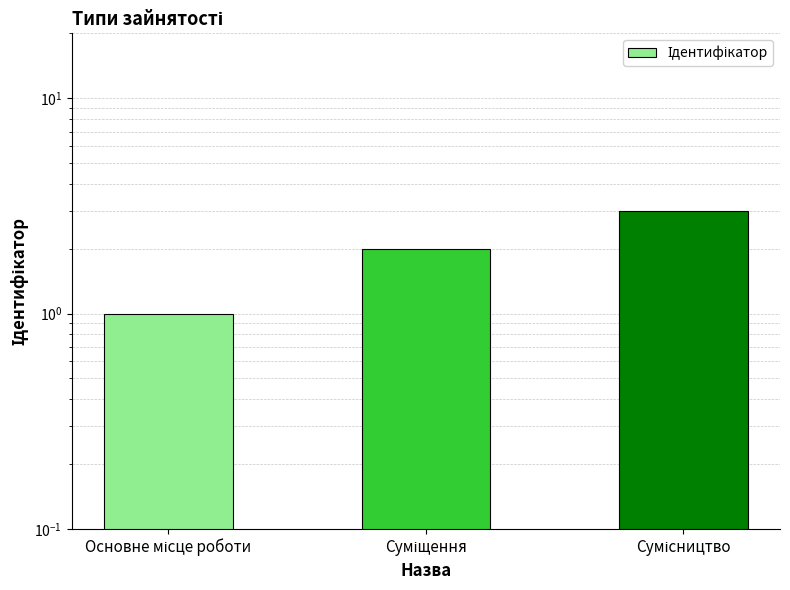

What is the difference between the maximum and minimum values?

2